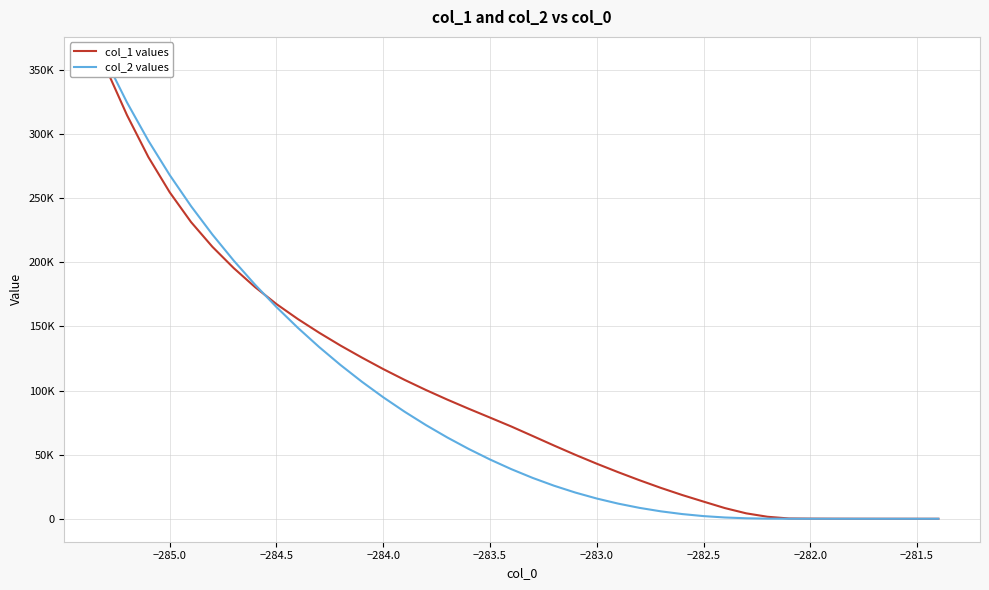

Which series has the widest spread of values?

col_2 values